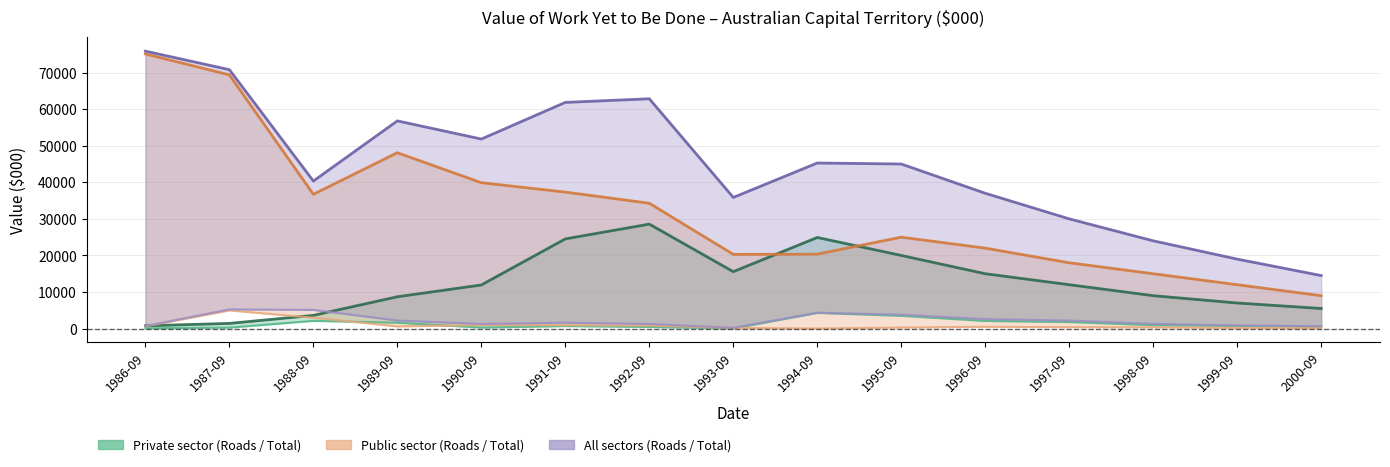

List the series in order of their peak value, lowest first.

Private Roads, Public Roads, All Roads, Private Total, Public Total, All Total